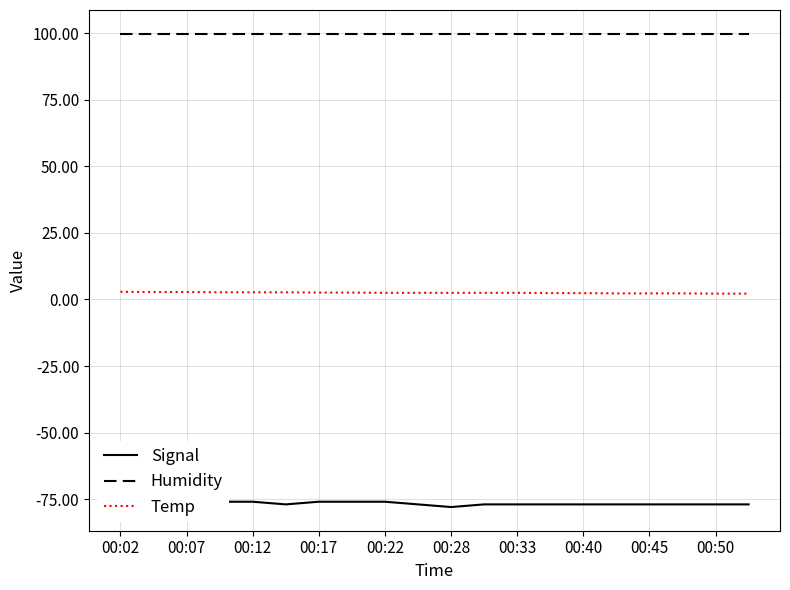

The Humidity series shows 149.5 at 00:33. True or false?

False